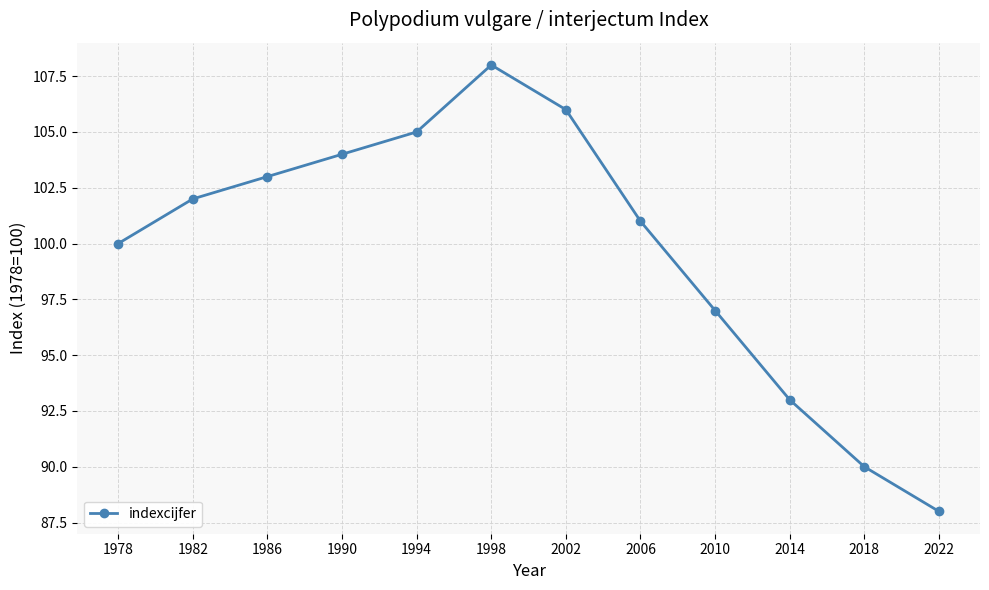

Rank the categories by value from highest to lowest.

1998, 2002, 1994, 1990, 1986, 1982, 2006, 1978, 2010, 2014, 2018, 2022